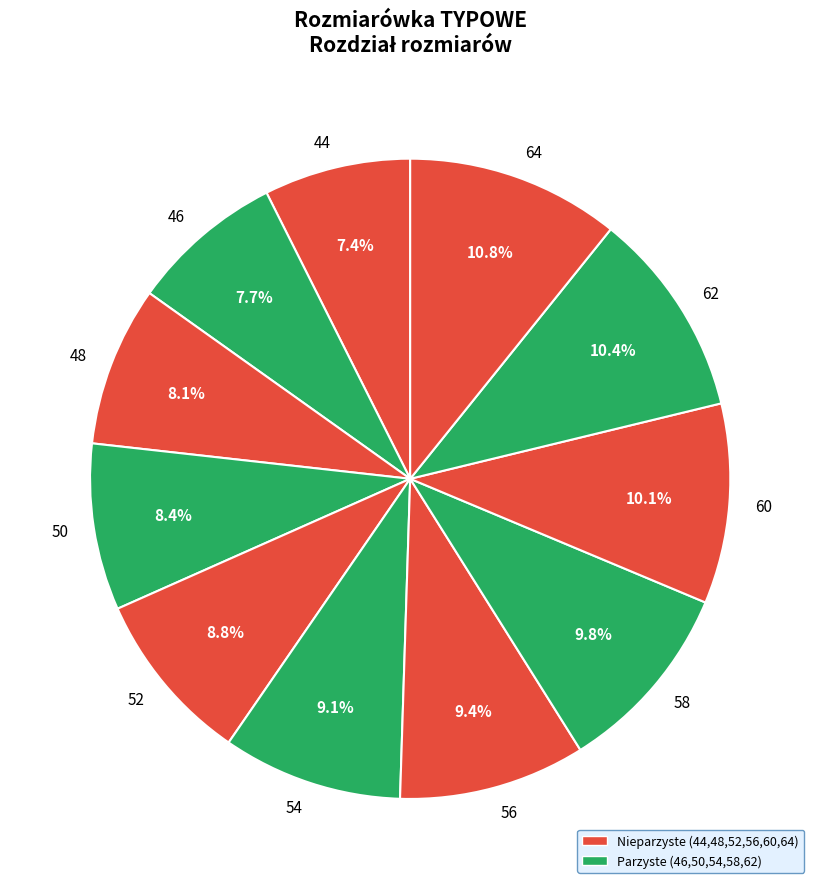

Which has a higher value, 54 or 50?

54